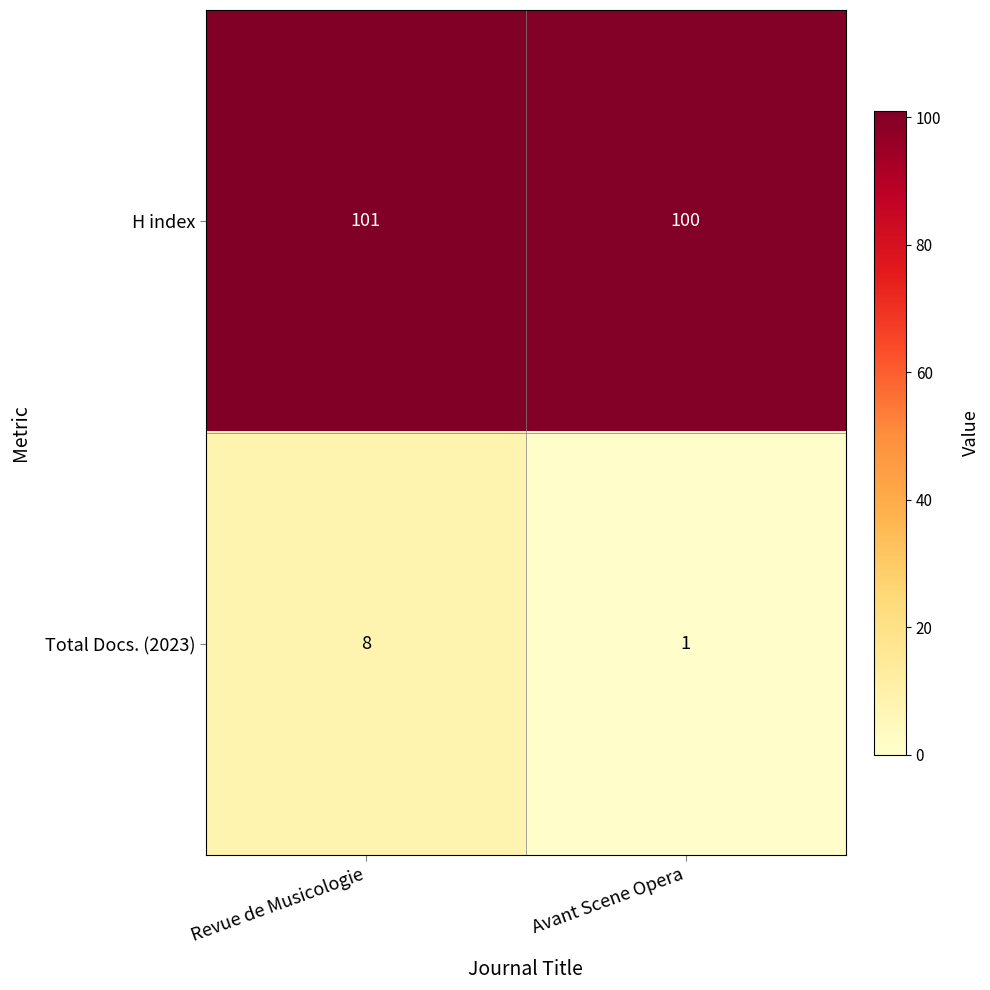

What is the highest value of the H index series?

101